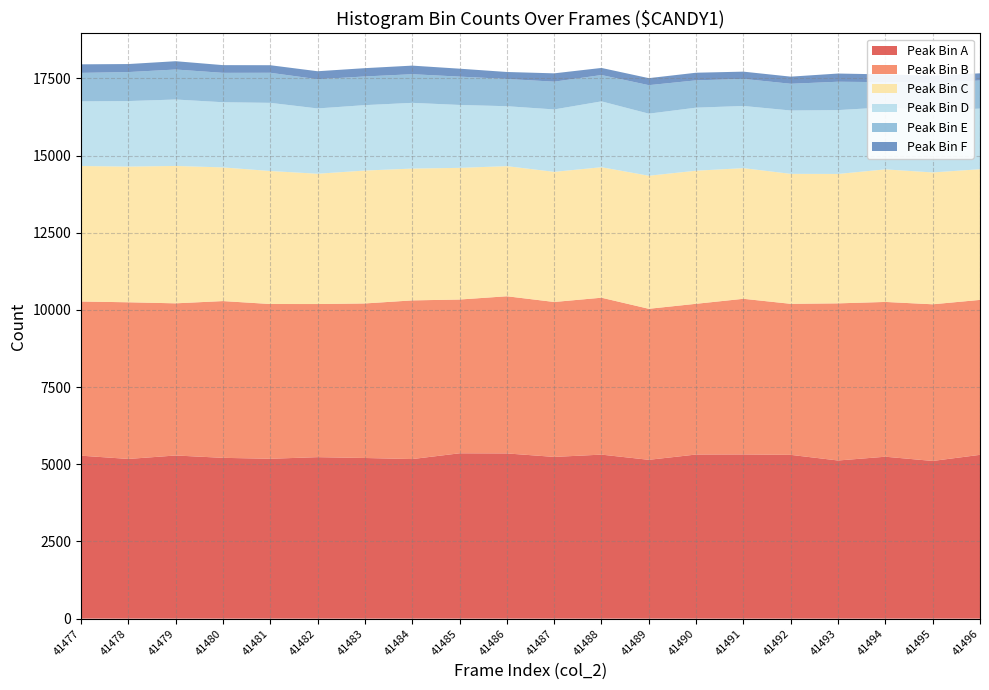

What is the minimum value for Peak Bin A?

5108